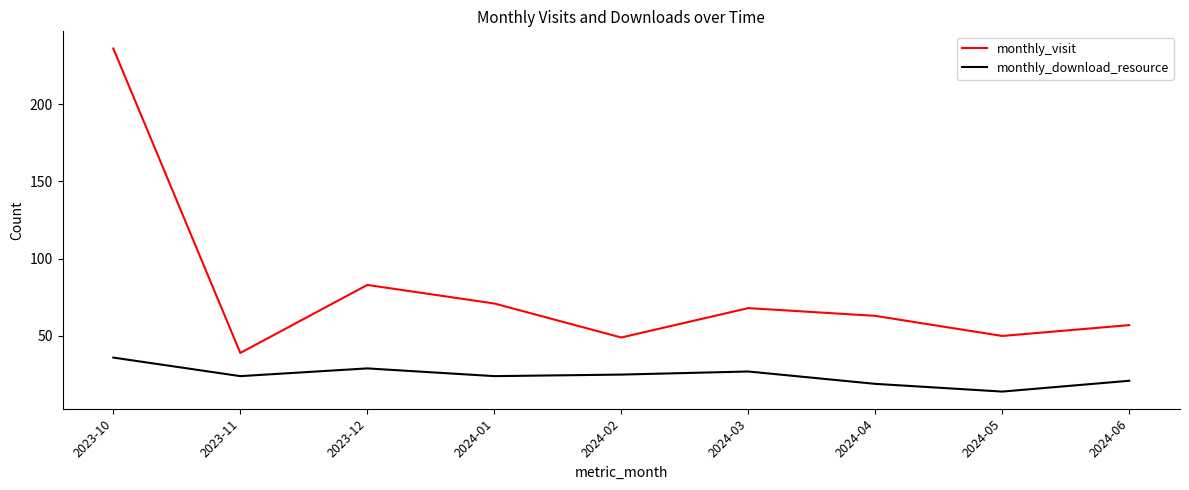

Rank the series by their average value, from lowest to highest.

monthly_download_resource, monthly_visit